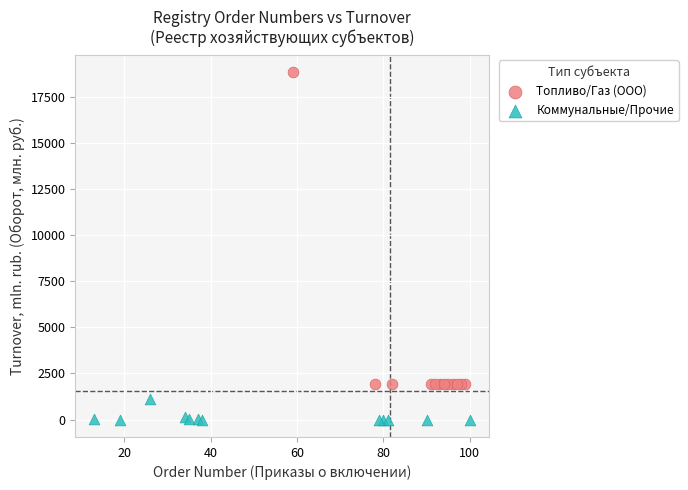

Which series has the largest Y range (max minus min)?

Топливо/Газ (ООО)